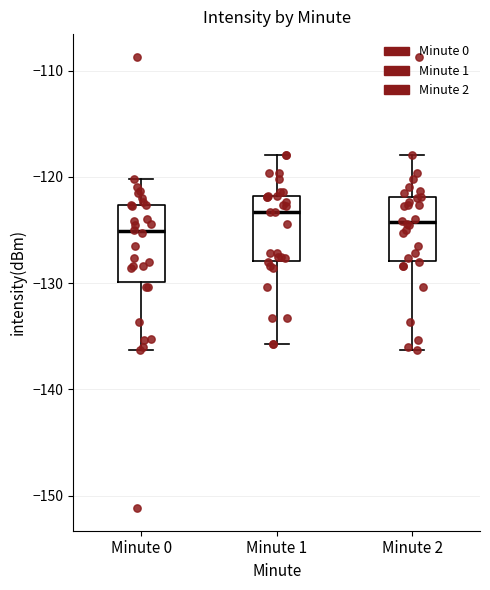

Reading left to right, transcribe this box plot: for each box, give where its median line is, the range the box spans, and where its two whiskers end, as read against the y-axis. The values are not printed on the chart, so give them approximately, as read against the axis.

Minute 0: median -125, box -130 to -123, whiskers -136 to -120
Minute 1: median -123, box -128 to -122, whiskers -136 to -118
Minute 2: median -124, box -128 to -122, whiskers -136 to -118